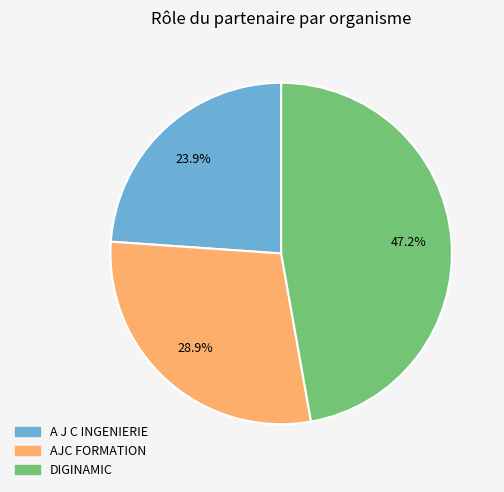

Count the number of slices in the pie.

3